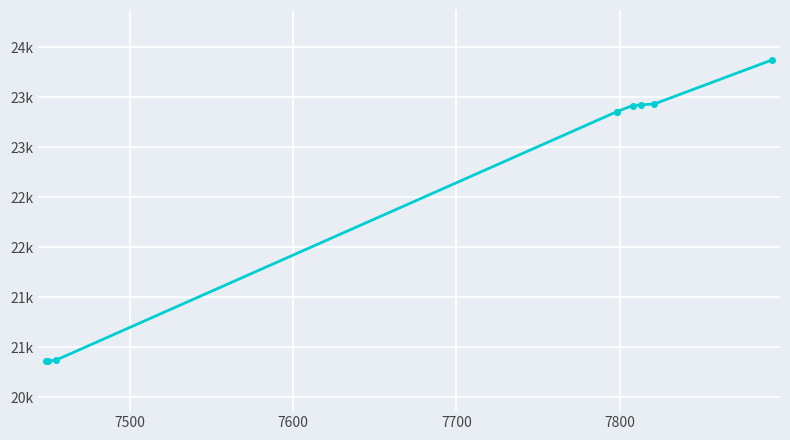

Where is the data nearest to the value 22364?

7700